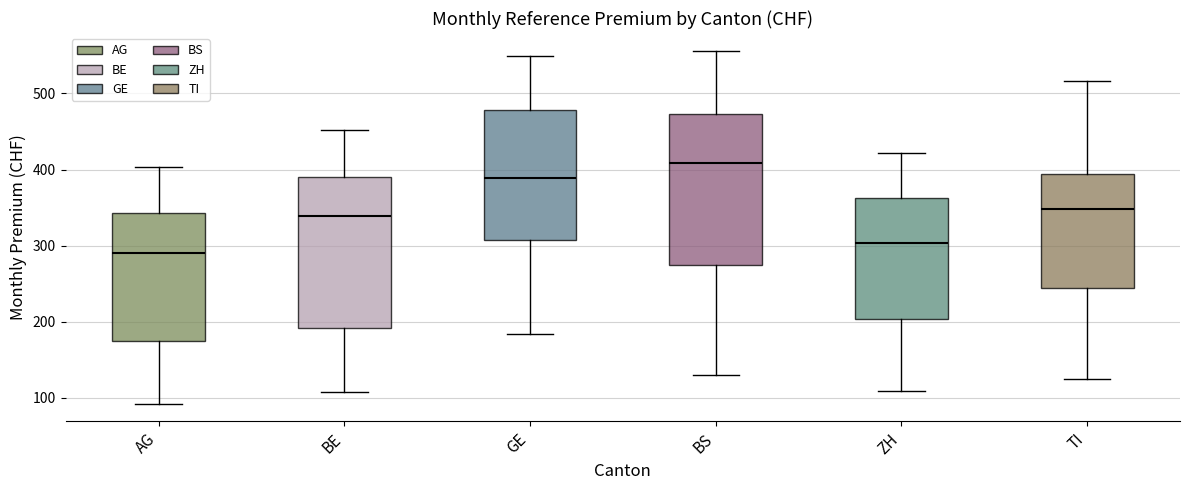

Where does the median line of the box for BS sit on the y-axis? The values are not printed on the chart, so give them approximately, as read against the axis.

410